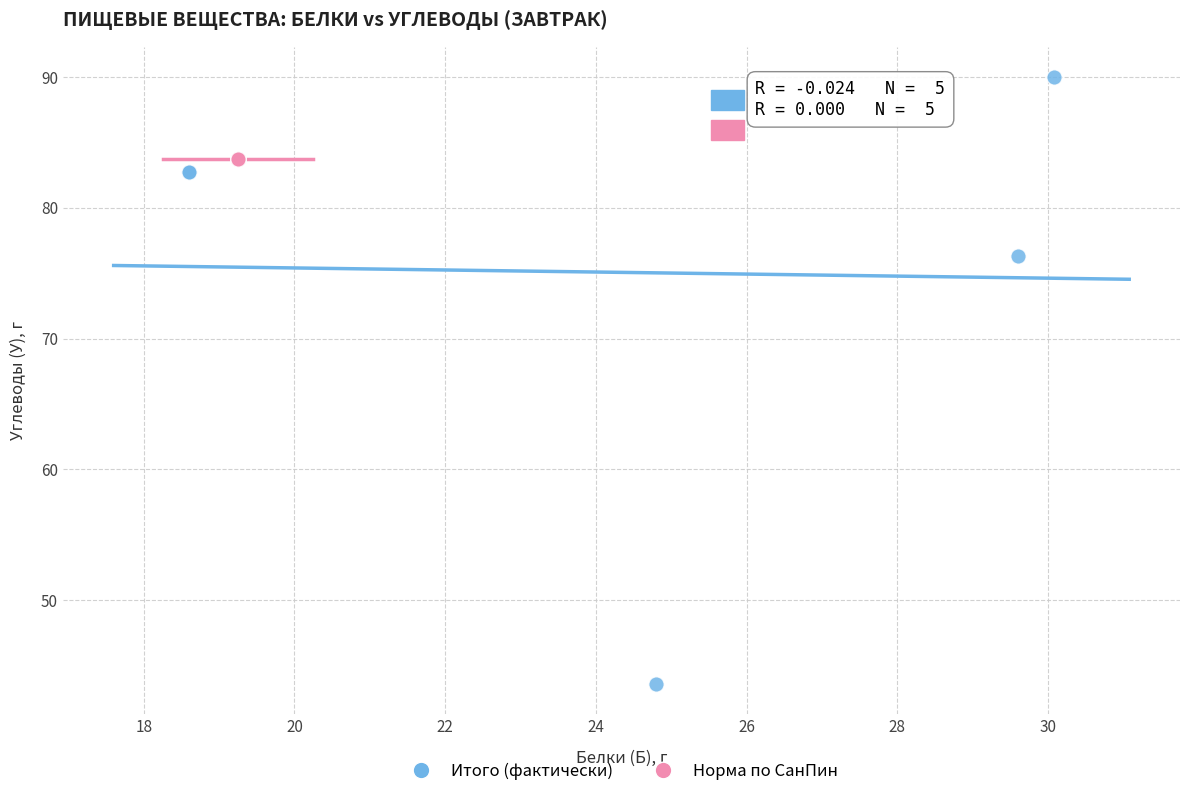

Which series reaches the maximum Y coordinate?

Итого (фактически)